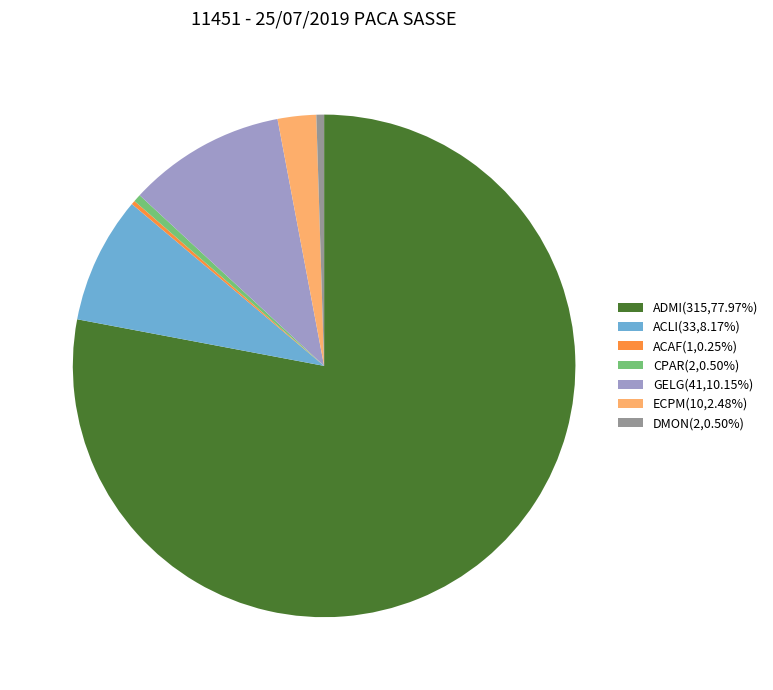

Is there any slice that represents more than half of the pie?

Yes